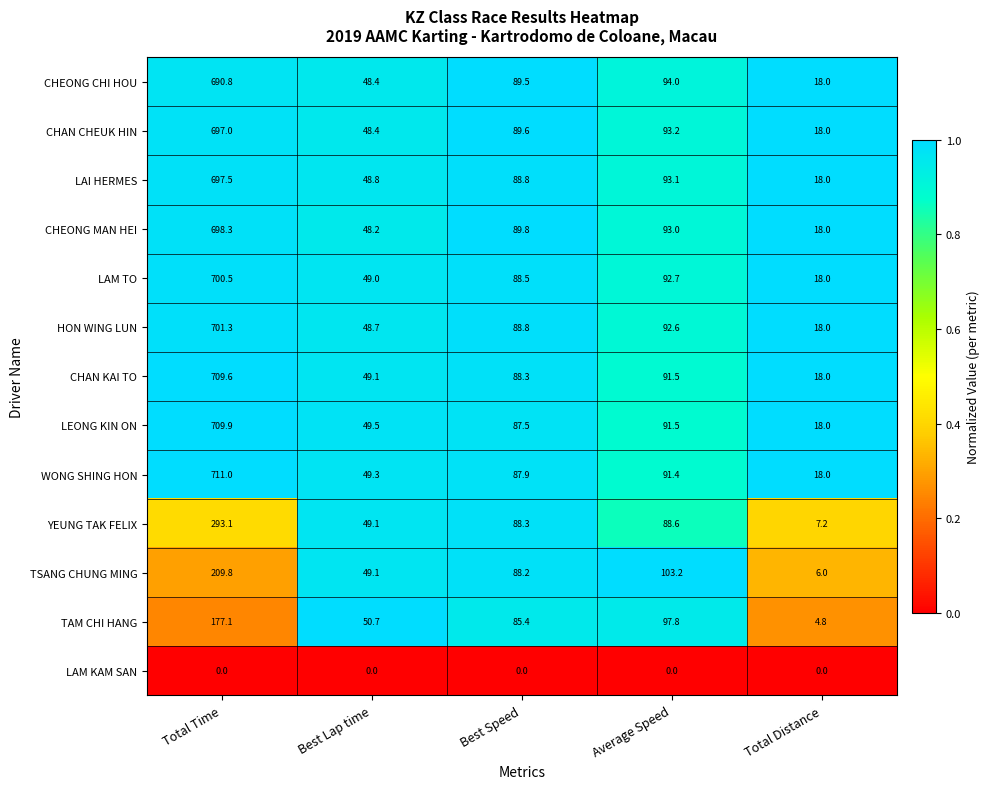

Rank the series by their maximum value, from lowest to highest.

LAM KAM SAN, TAM CHI HANG, TSANG CHUNG MING, YEUNG TAK FELIX, CHEONG CHI HOU, CHAN CHEUK HIN, LAI HERMES, CHEONG MAN HEI, LAM TO, HON WING LUN, CHAN KAI TO, LEONG KIN ON, WONG SHING HON